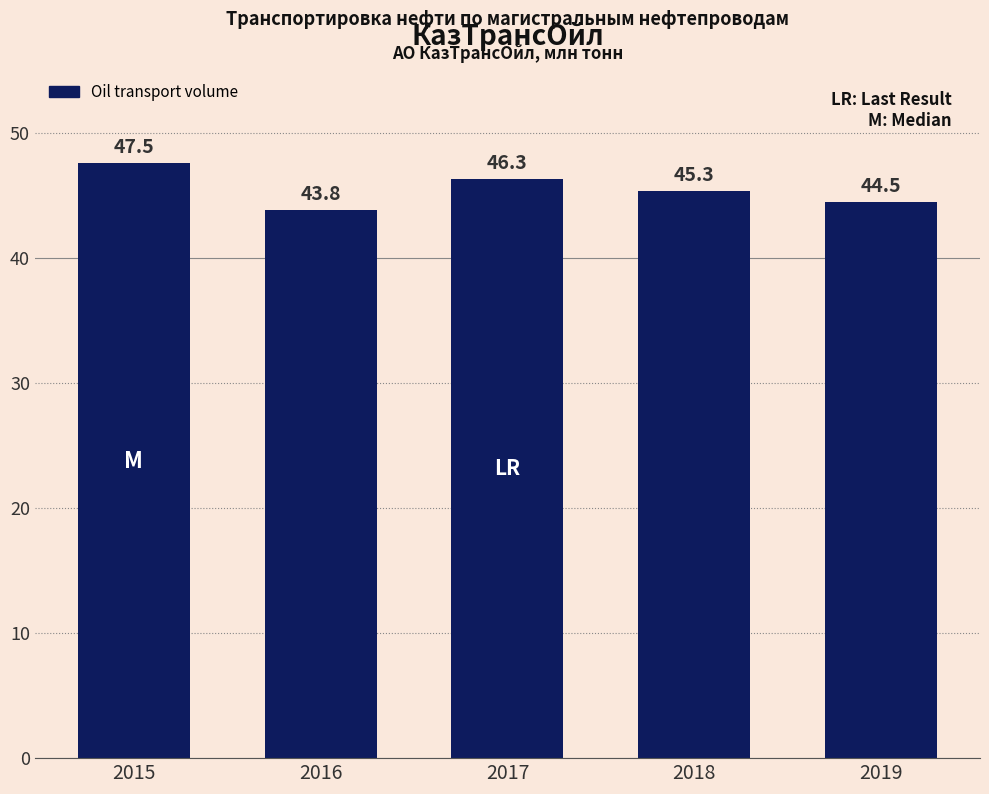

Approximately how many times larger is the value at 2018 compared to 2019?

1.0